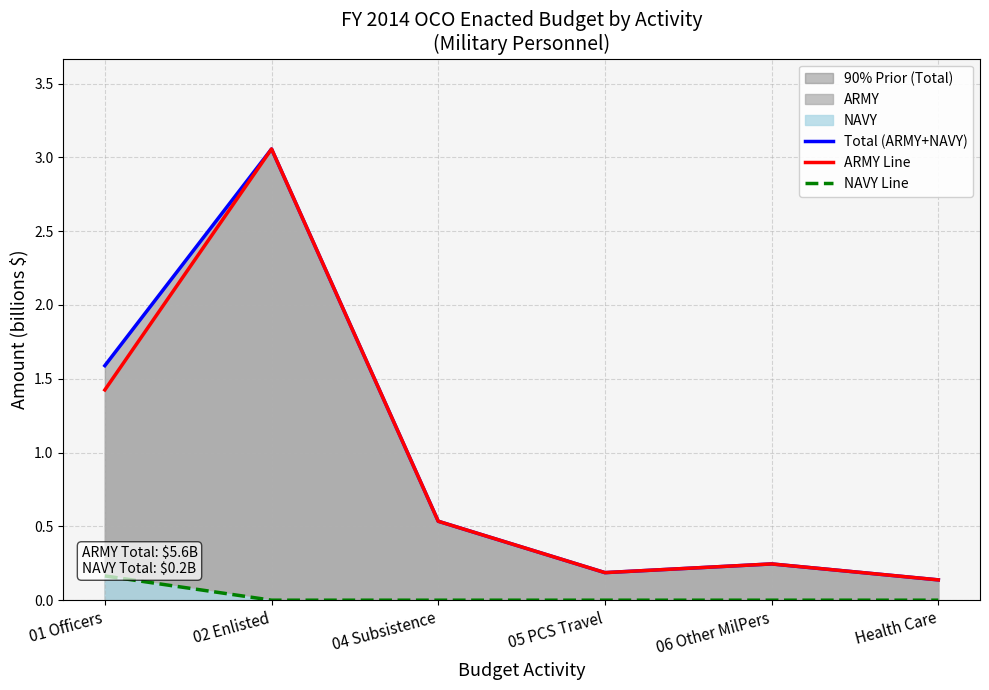

What is the total value across all series at 01 Officers?

3.2